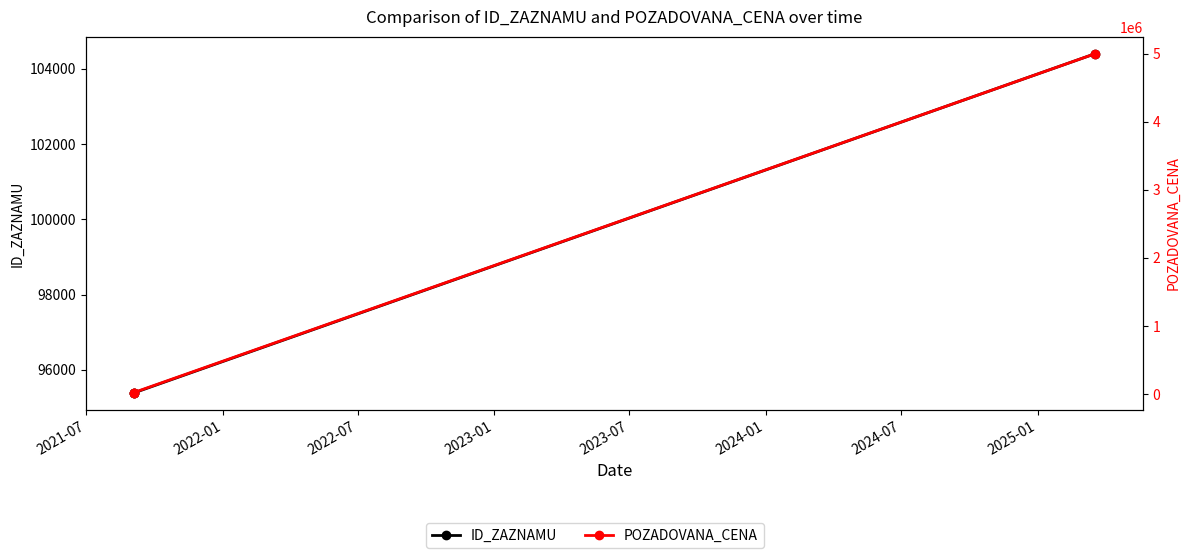

Rank the series at 2022-01 from highest to lowest value.

ID_ZAZNAMU, POZADOVANA_CENA